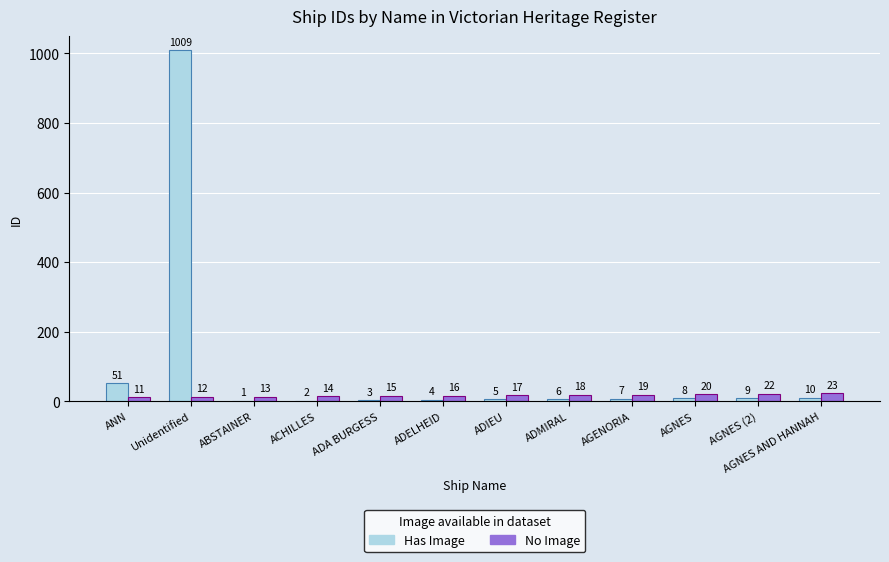

Reading left to right, what are all the values shown in this chart?

Has Image: ANN=51	Unidentified=1009	ABSTAINER=1	ACHILLES=2	ADA BURGESS=3	ADELHEID=4	ADIEU=5	ADMIRAL=6	AGENORIA=7	AGNES=8	AGNES (2)=9	AGNES AND HANNAH=10
No Image: ANN=11	Unidentified=12	ABSTAINER=13	ACHILLES=14	ADA BURGESS=15	ADELHEID=16	ADIEU=17	ADMIRAL=18	AGENORIA=19	AGNES=20	AGNES (2)=22	AGNES AND HANNAH=23